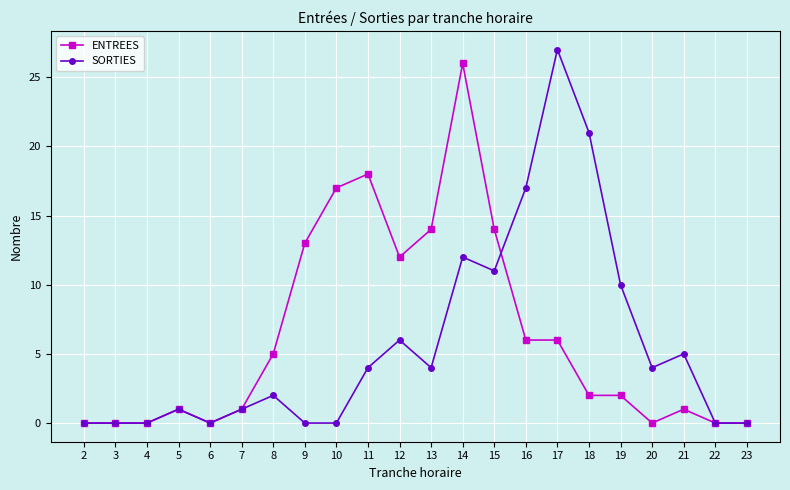

The value of ENTREES at 11 is 18. True or false?

True